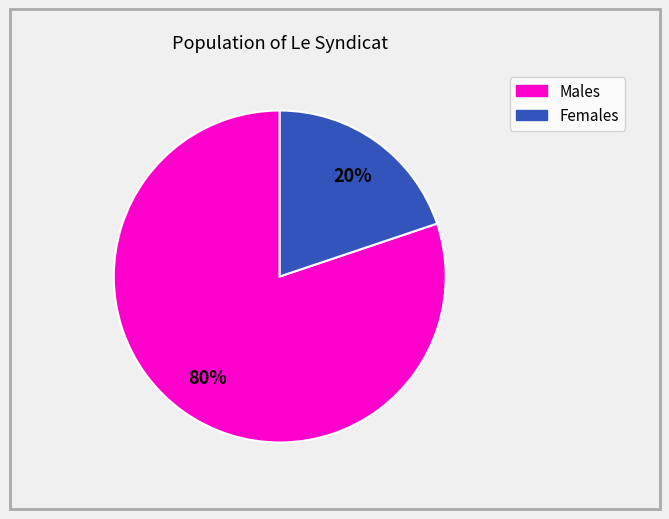

Is there a majority slice in this chart?

Yes